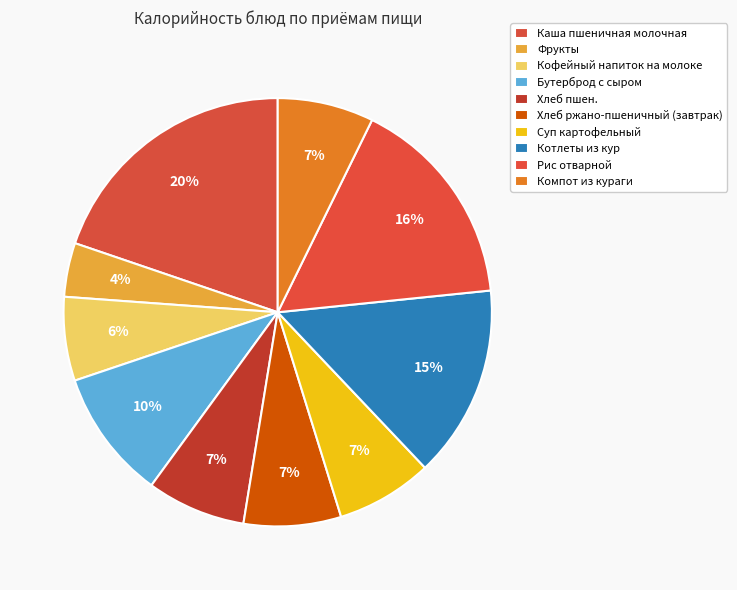

What is the change in value from Кофейный напиток на молоке to Компот из кураги?

+14.6